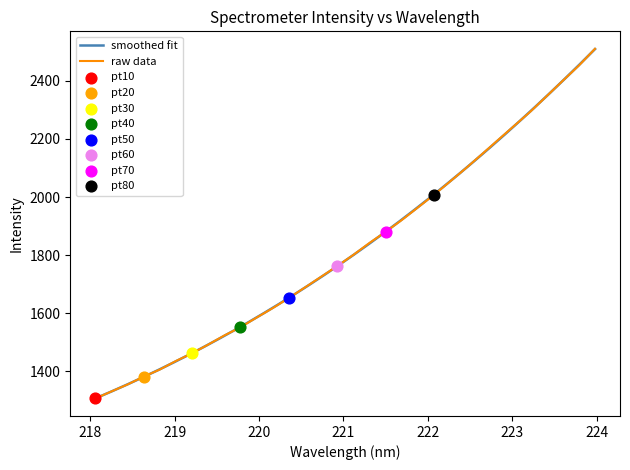

Approximately how many times larger is the value at 219.7801 compared to 222.263?

0.8